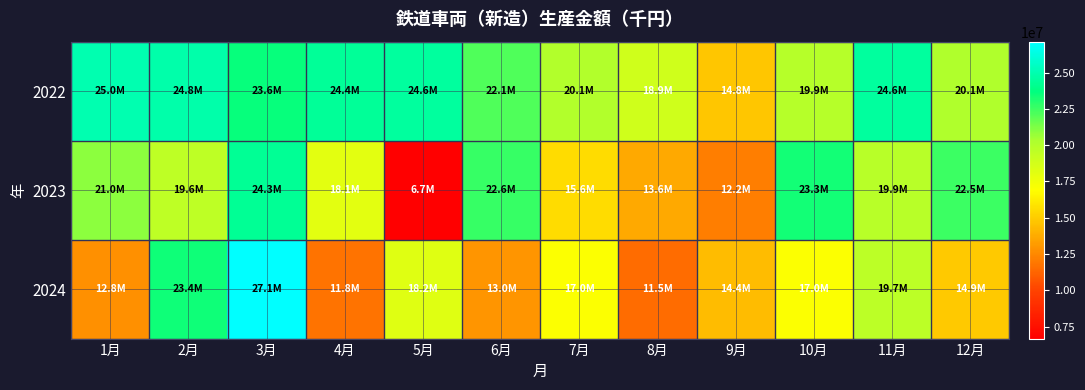

At which category does the chart reach its peak across all series?

3月